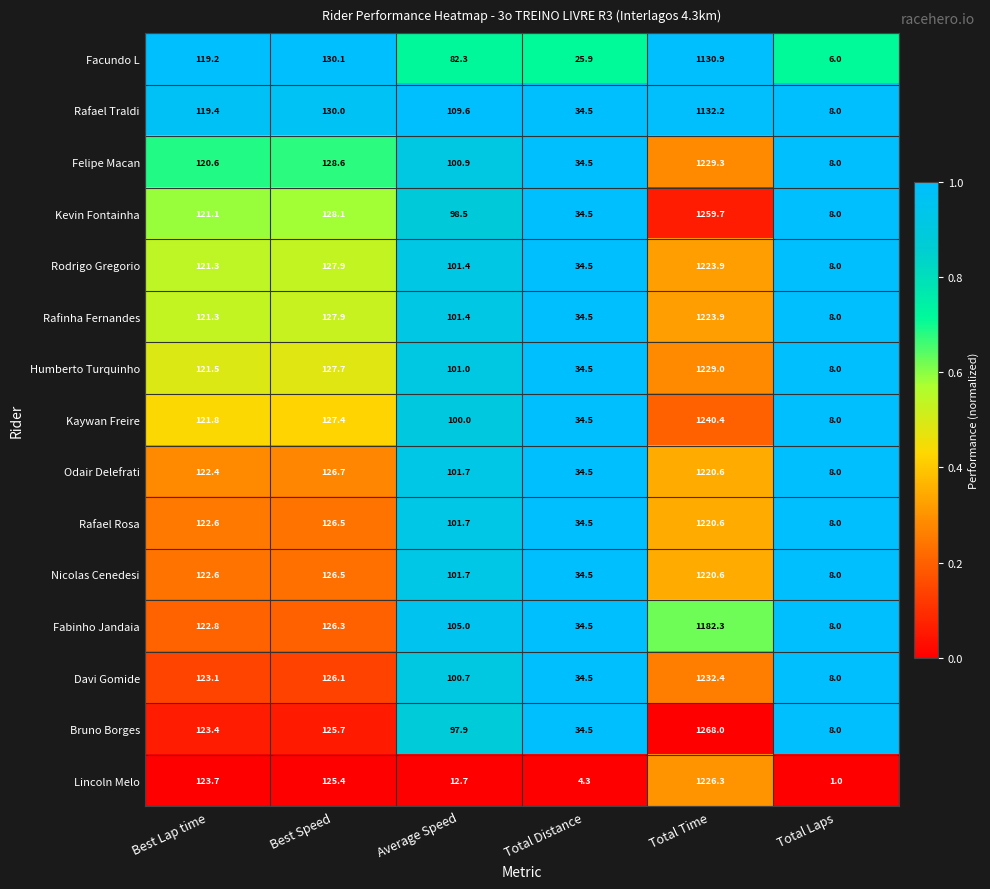

The Felipe Macan series shows 619.8 at Total Time. True or false?

False